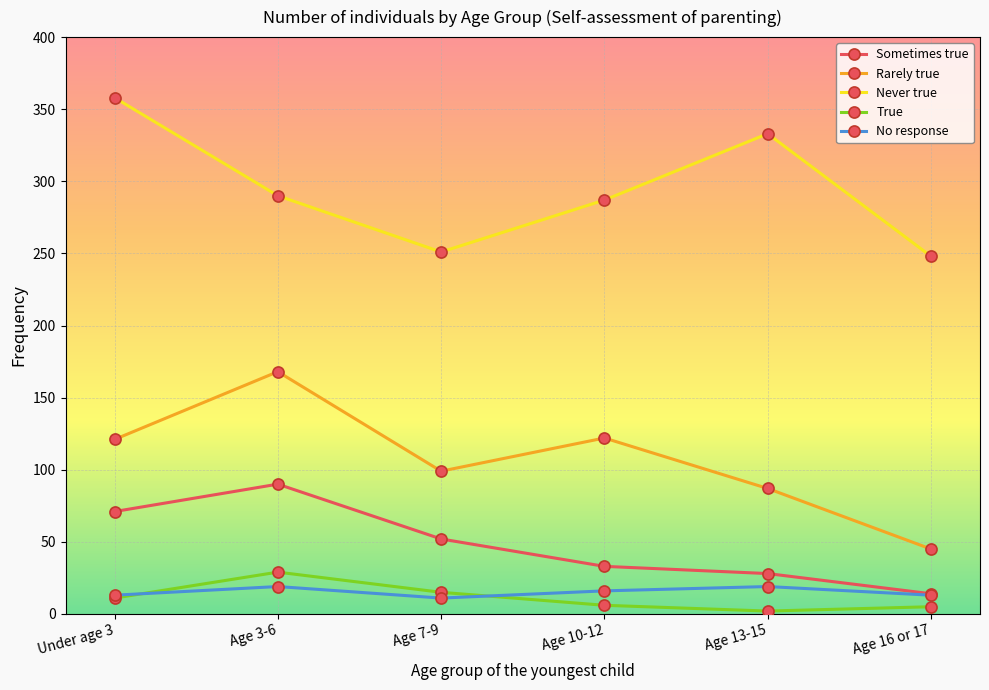

What is the minimum value shown in the chart?

2